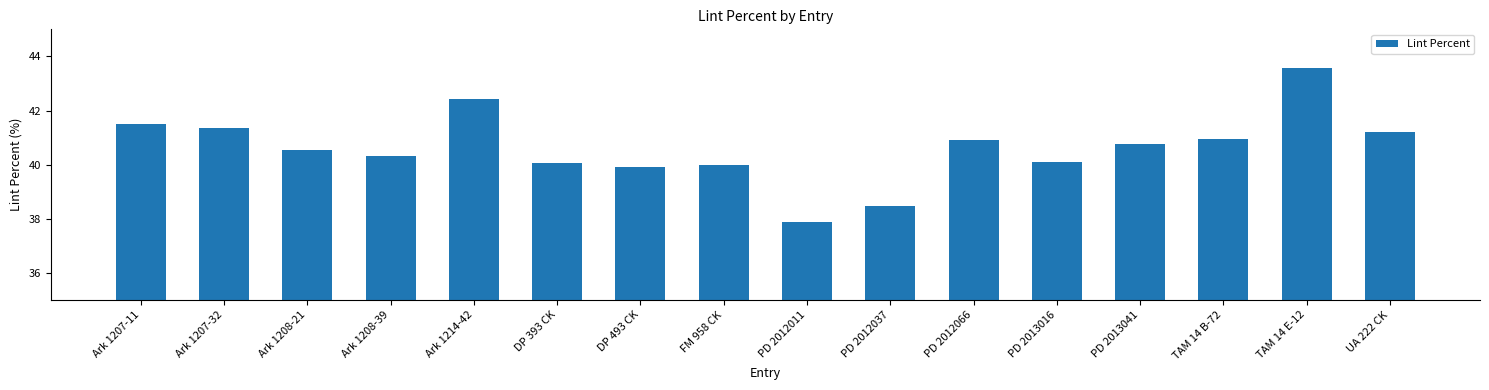

Read the value at DP 393 CK.

40.1